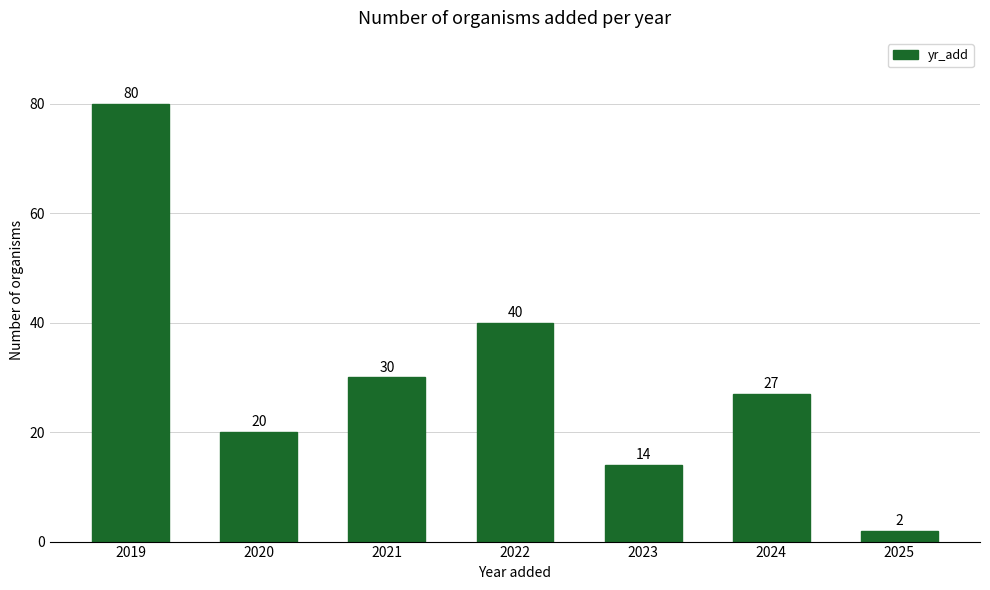

Reading right to left, extract all data points from this chart.

2	27	14	40	30	20	80